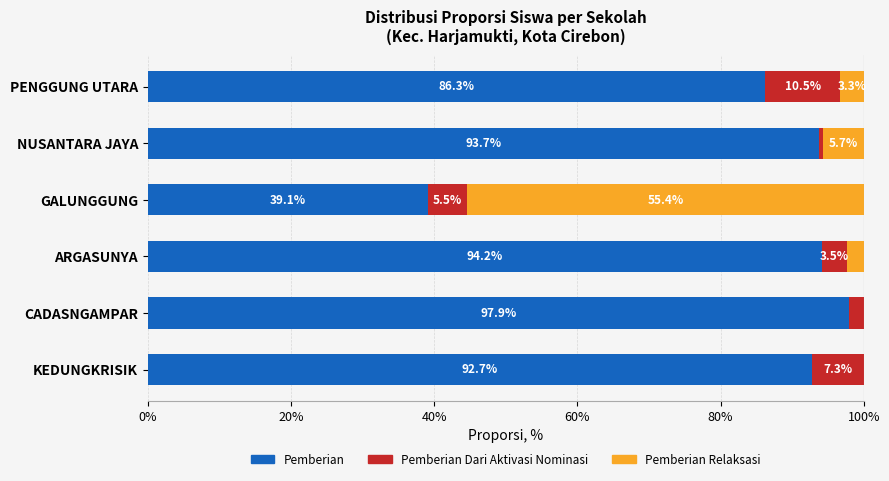

What is the highest value of the Pemberian series?

97.9